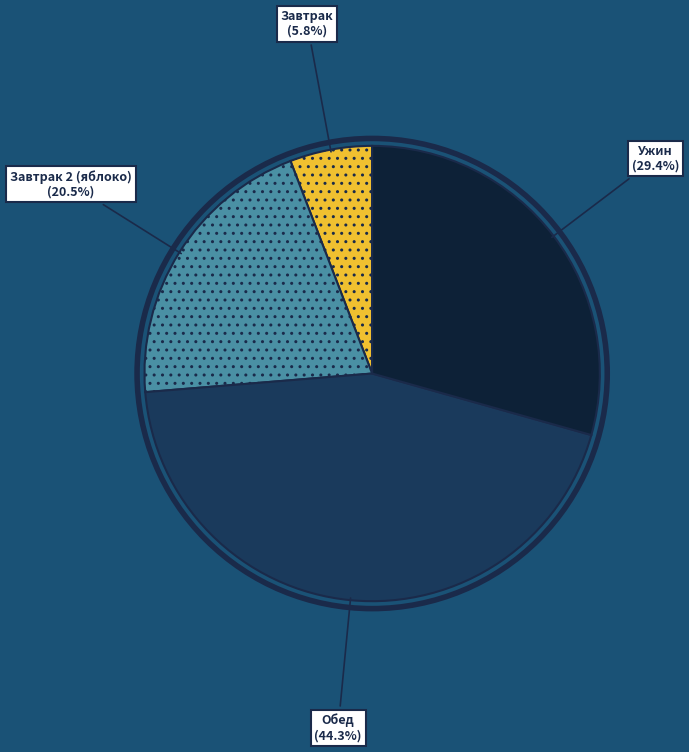

Is there a majority slice in this chart?

No